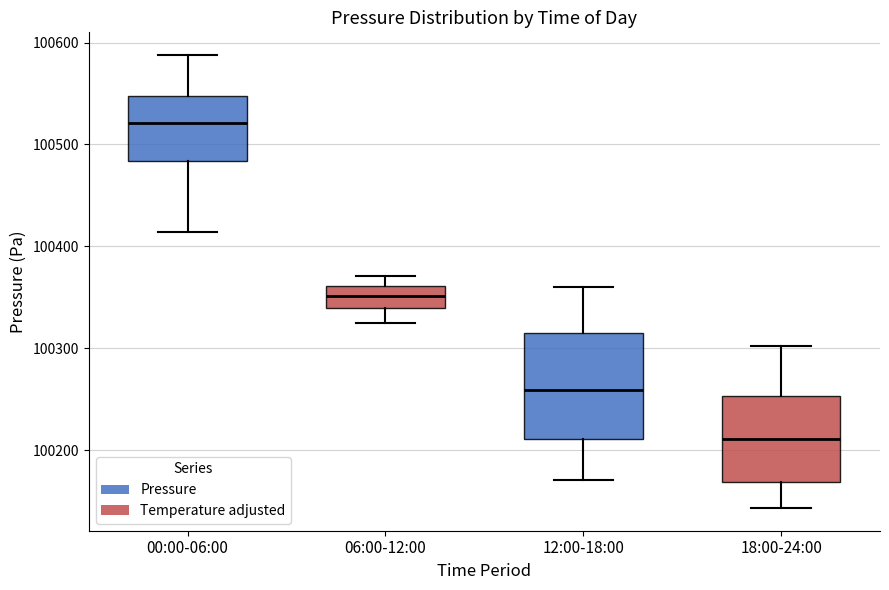

Reading left to right, transcribe this box plot: for each box, give where its median line is, the range the box spans, and where its two whiskers end, as read against the y-axis. The values are not printed on the chart, so give them approximately, as read against the axis.

00:00-06:00: median 100520, box 100480 to 100550, whiskers 100410 to 100590
06:00-12:00: median 100350, box 100340 to 100360, whiskers 100320 to 100370
12:00-18:00: median 100260, box 100210 to 100310, whiskers 100170 to 100360
18:00-24:00: median 100210, box 100170 to 100250, whiskers 100140 to 100300